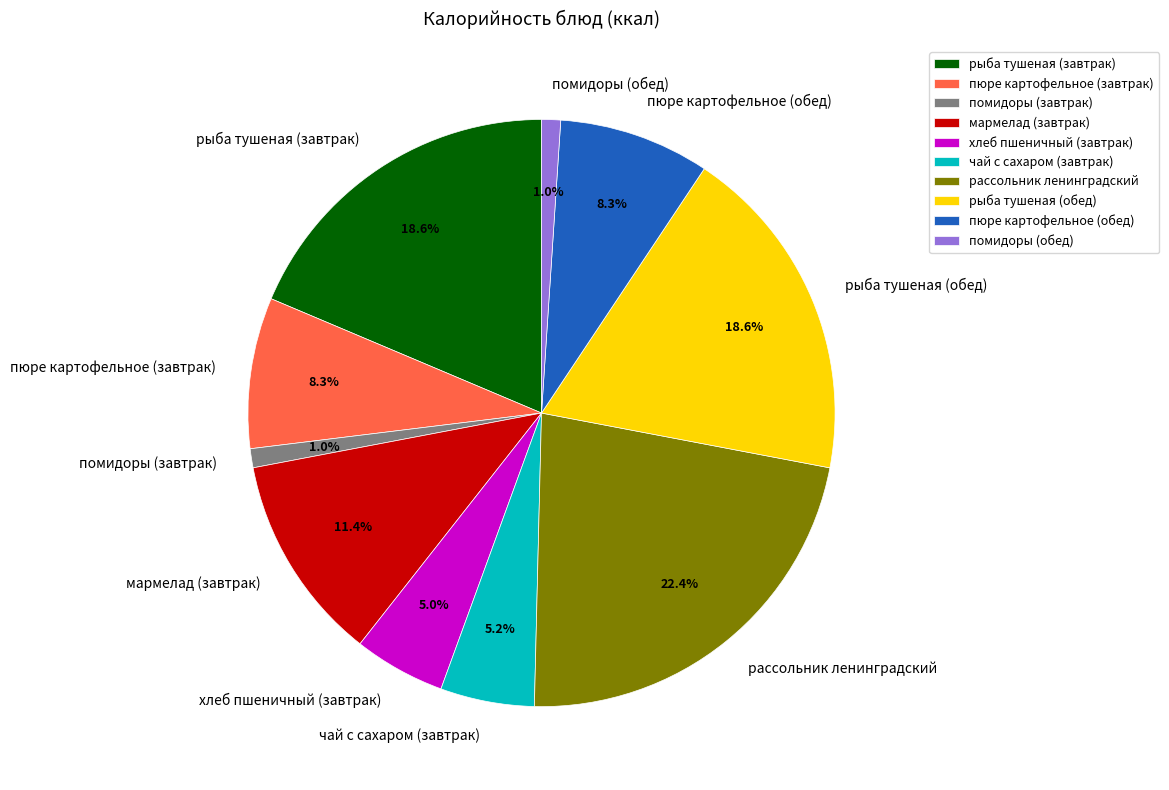

To the nearest percent, what is the combined percentage of рыба тушеная (завтрак) and рыба тушеная (обед)?

37%